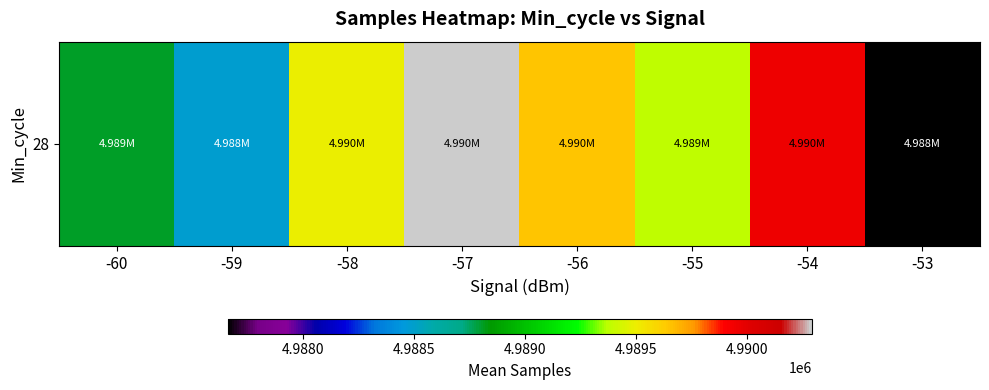

List the labels in order of value, smallest first.

-53, -59, -60, -55, -58, -56, -54, -57